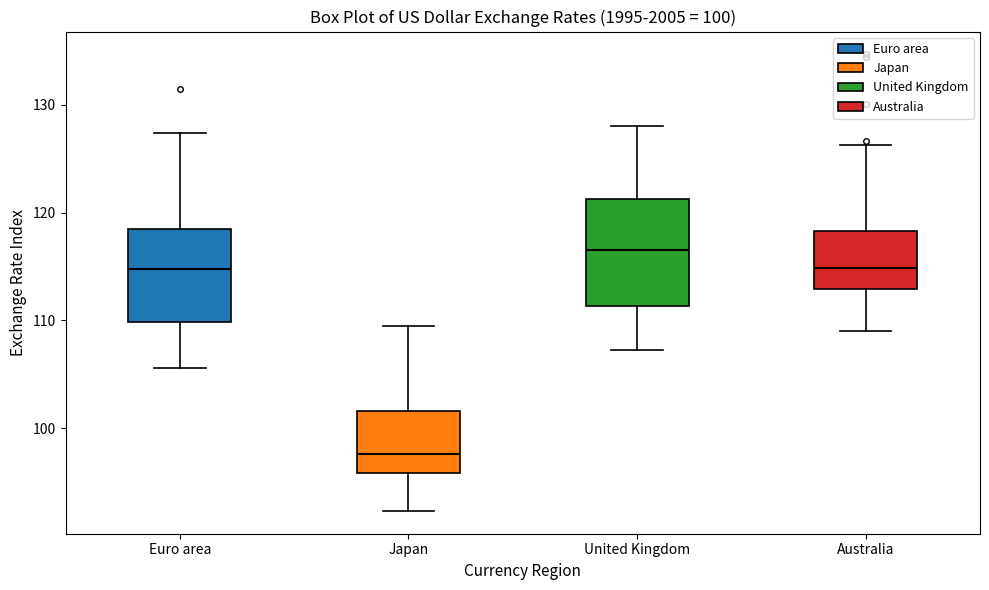

Comparing the boxes themselves (not the whiskers), which one is the tallest?

United Kingdom